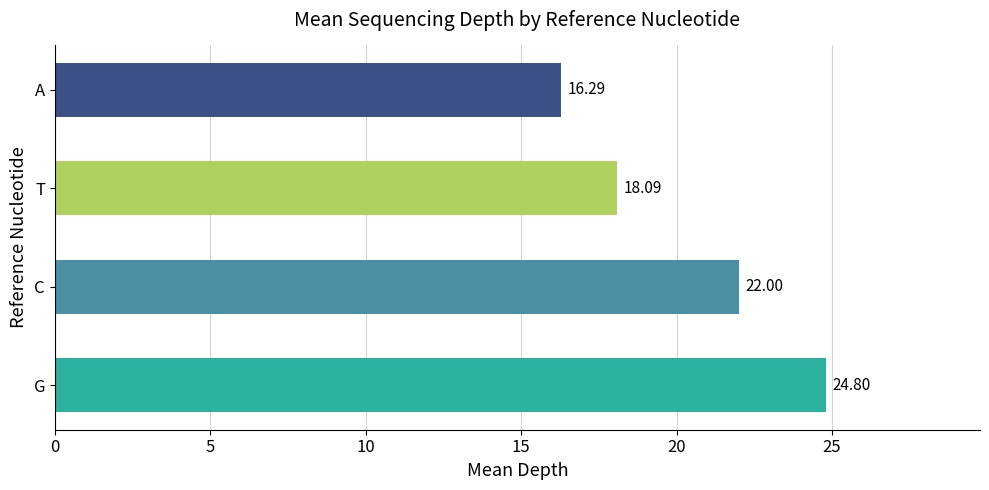

List the labels in order of value, smallest first.

A, T, C, G